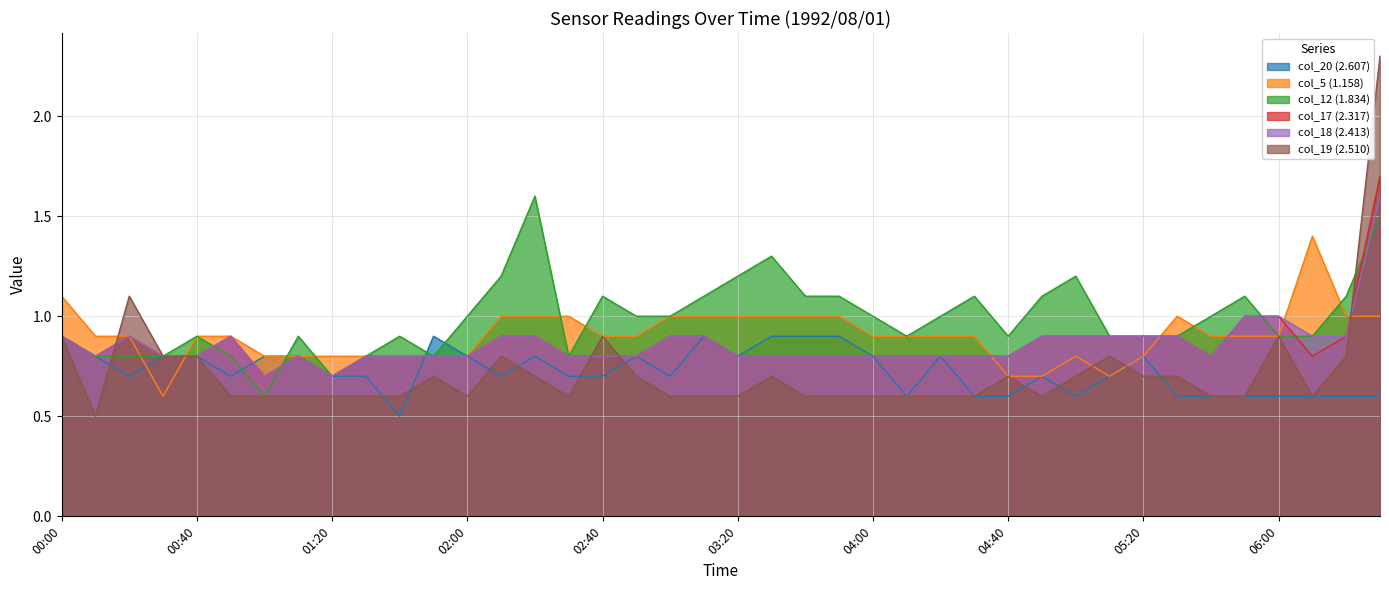

Does the chart have visible grid lines?

Yes